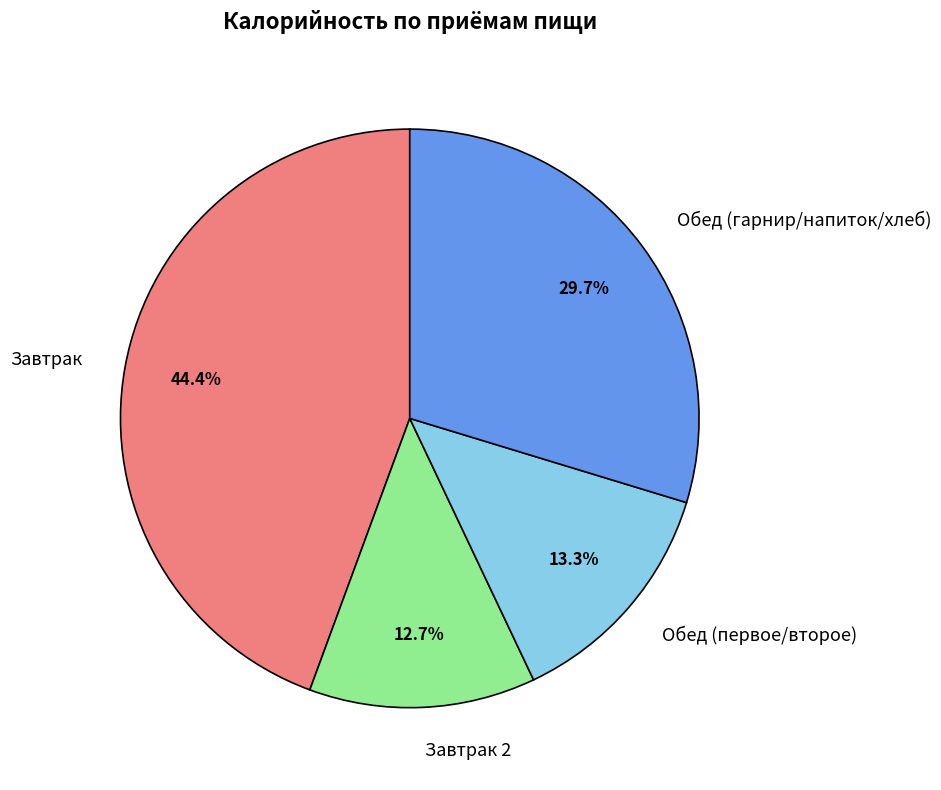

What is the largest slice in the pie chart?

Завтрак